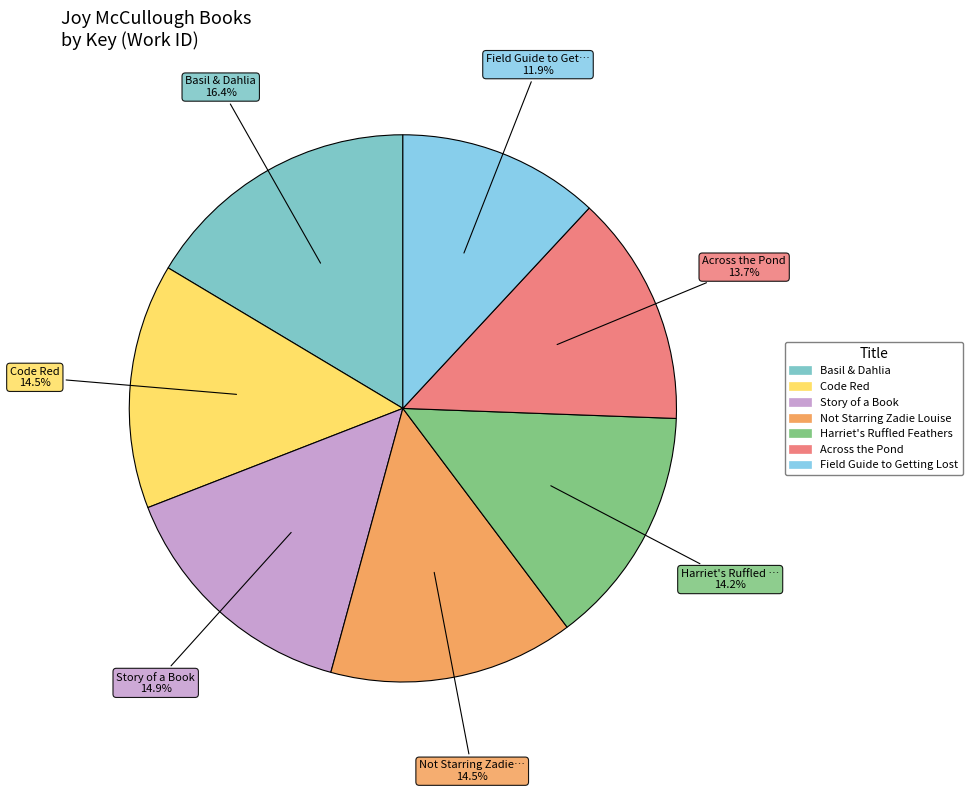

What portion of the pie excludes Not Starring Zadie Louise?

85.5%